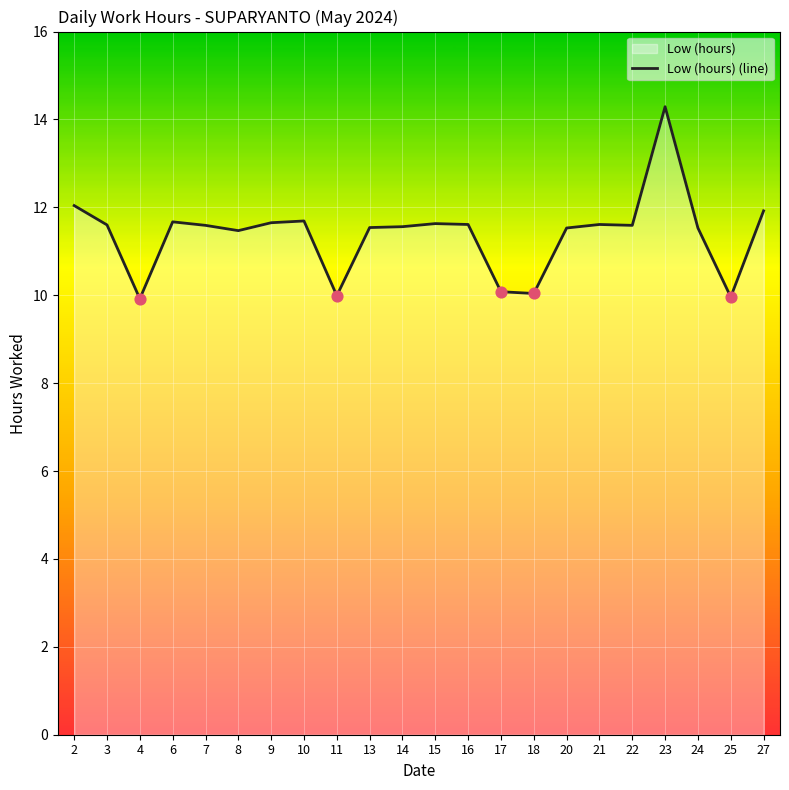

What is the ratio of the value at 4 to the value at 15?

0.9